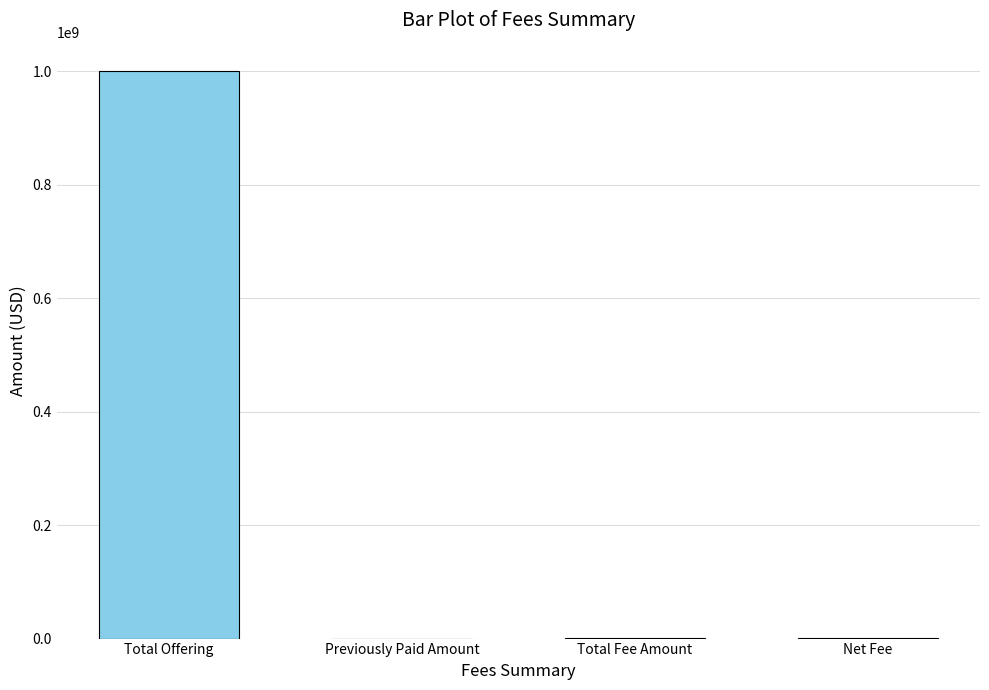

True or false: the data shows 147600 at Total Fee Amount.

True